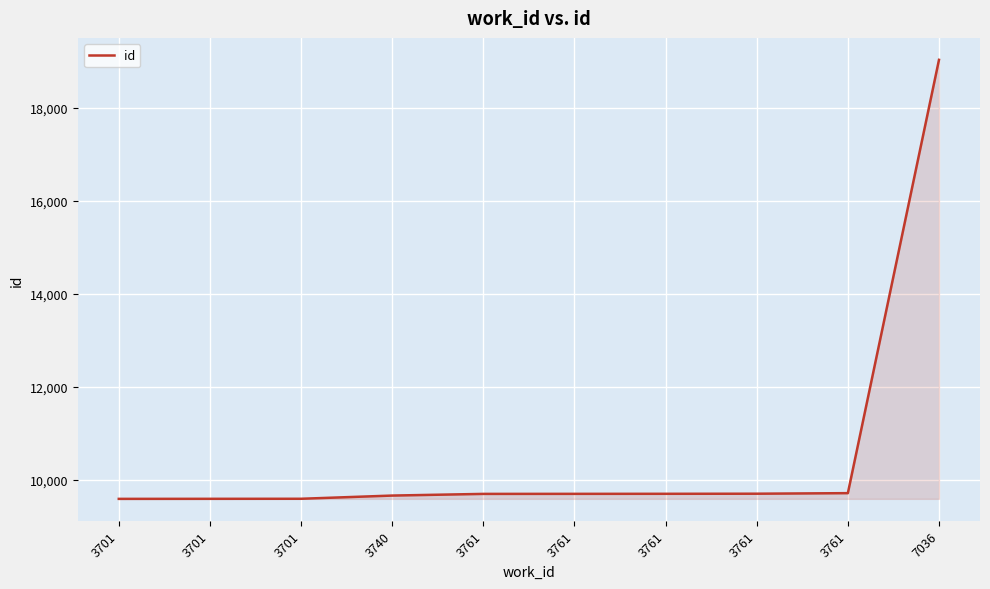

What is the difference between the maximum and second lowest values?

9443